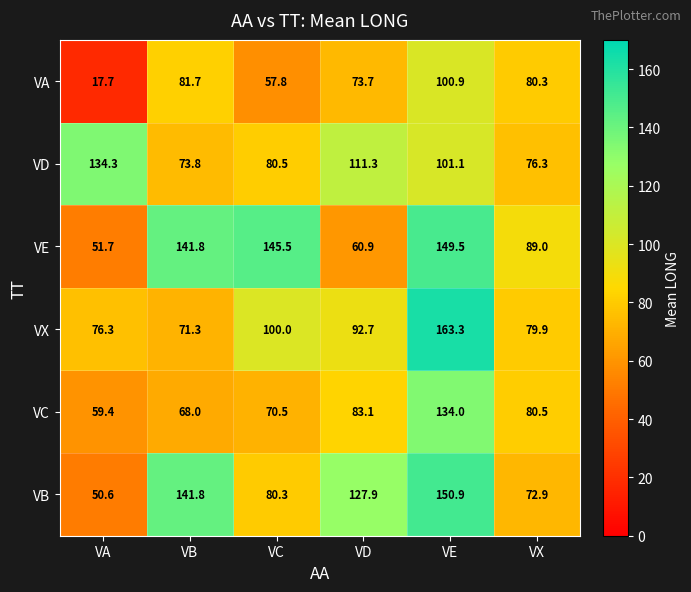

How many series are shown in this chart?

6